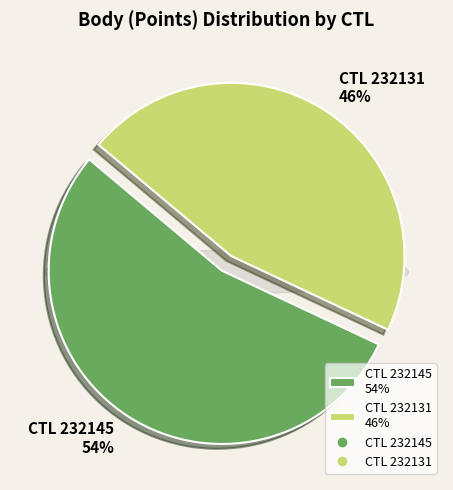

Is it true that 232131 is 46% of the pie?

True